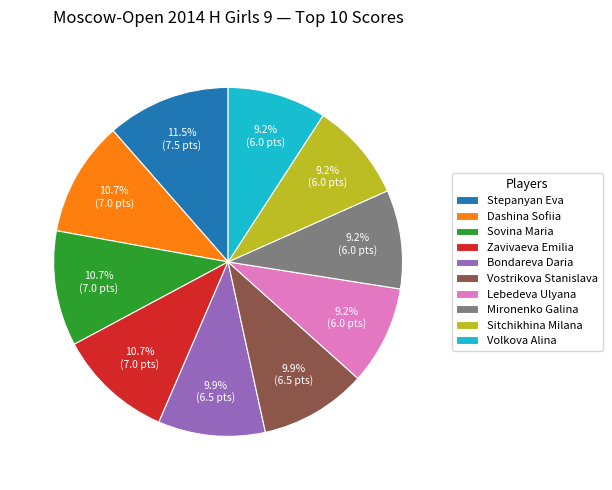

To the nearest percent, what portion does Sovina Maria represent?

11%